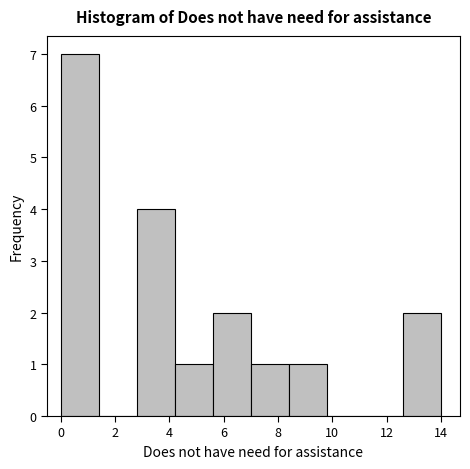

Reading left to right, transcribe this chart: for each bar, give the range it covers on the x-axis and its height. The values are not printed on the chart, so give them approximately, as read against the axis.

0.0 to 1.4: 7
1.4 to 2.8: 0
2.8 to 4.2: 4
4.2 to 5.6: 1
5.6 to 7.0: 2
7.0 to 8.4: 1
8.4 to 9.8: 1
9.8 to 11.2: 0
11.2 to 12.6: 0
12.6 to 14.0: 2